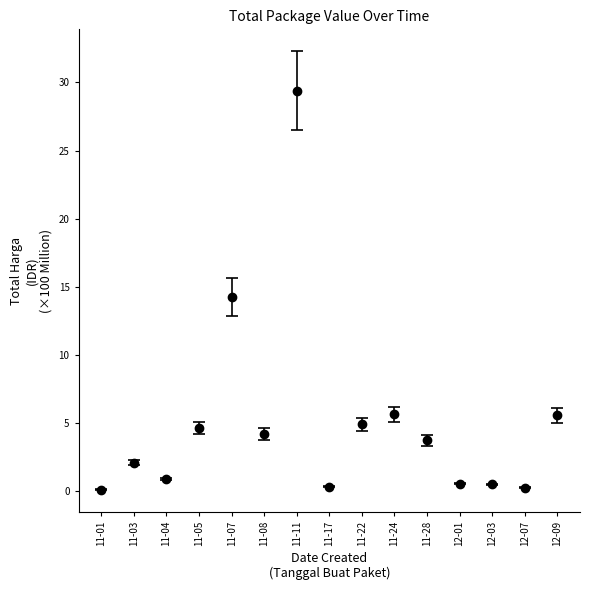

At which label does the data first exceed 3?

11-05